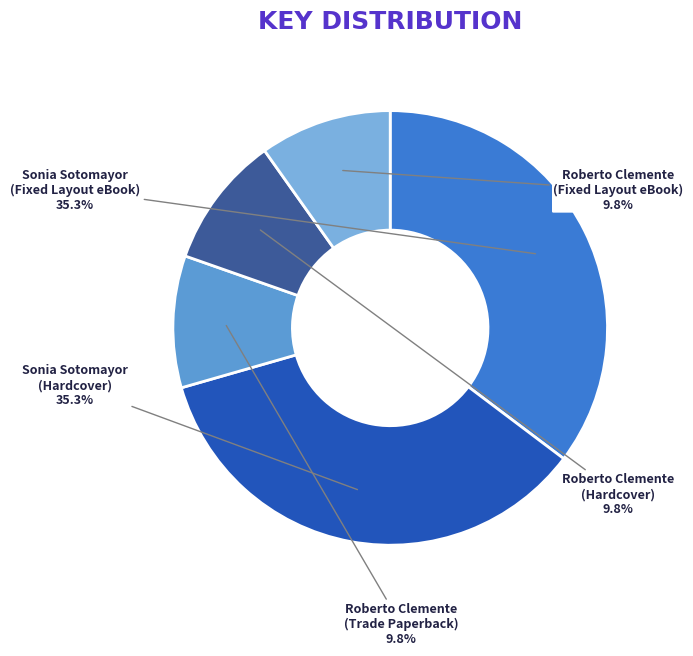

What percentage is the Sonia Sotomayor (Fixed Layout eBook) slice, to the nearest percent?

35%